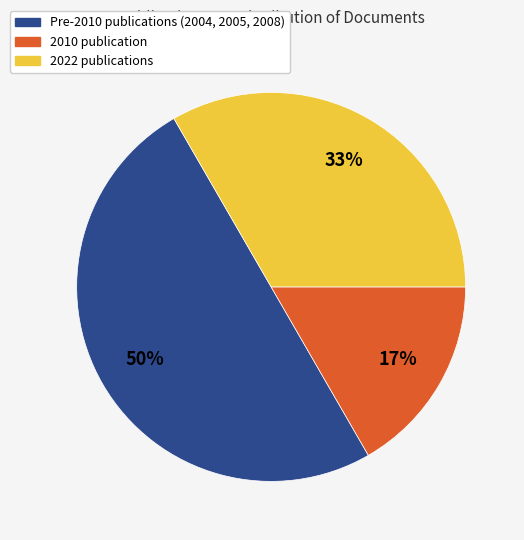

To the nearest percent, what is the average slice percentage?

33%